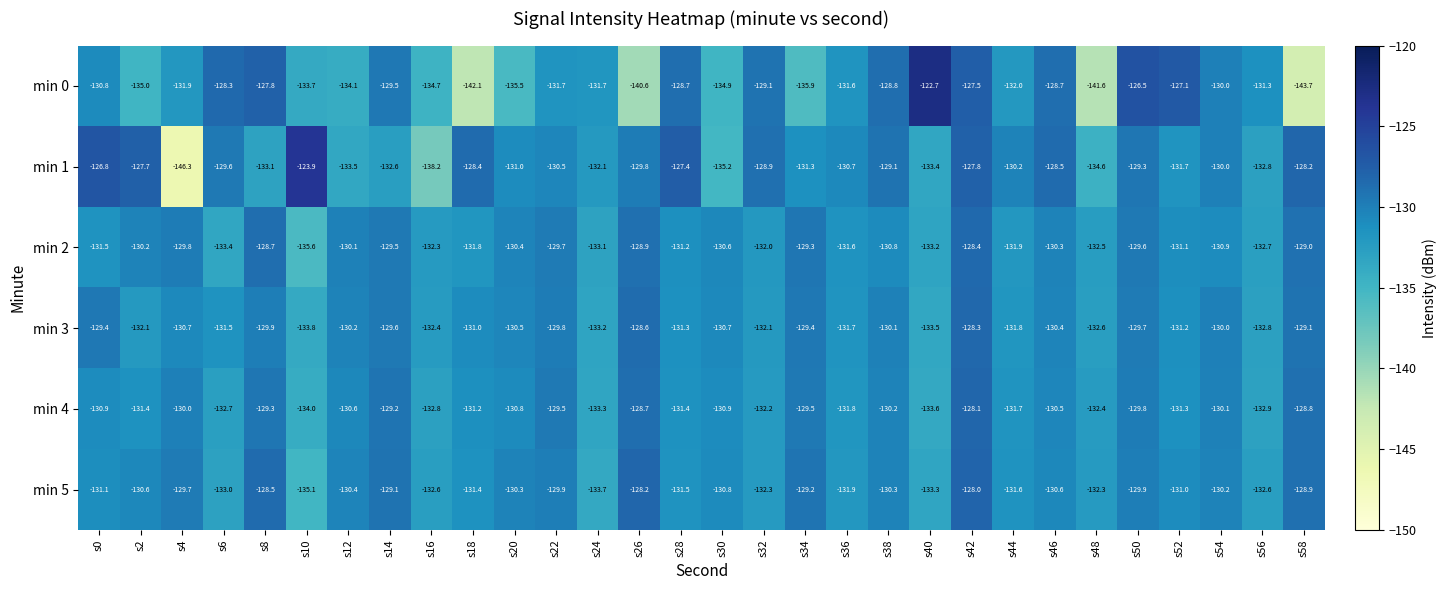

What is the sum of all min 4 values?

-3929.6